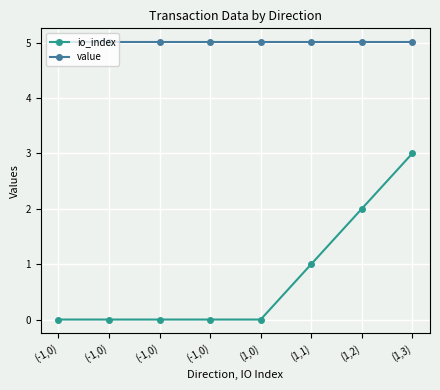

True or false: value and io_index intersect in this chart.

False